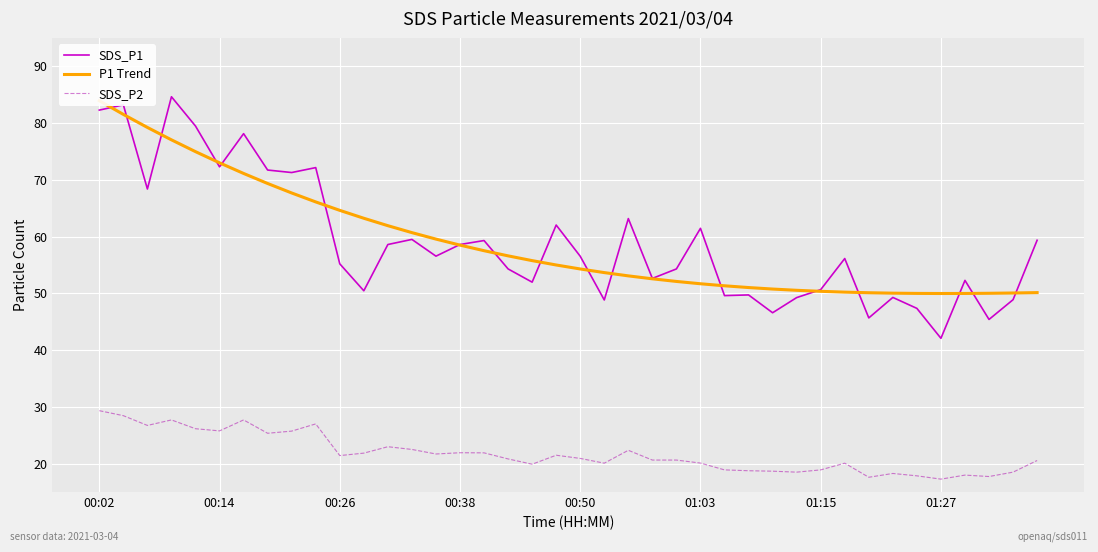

The value of SDS_P1 at 13 is 103.3. True or false?

False